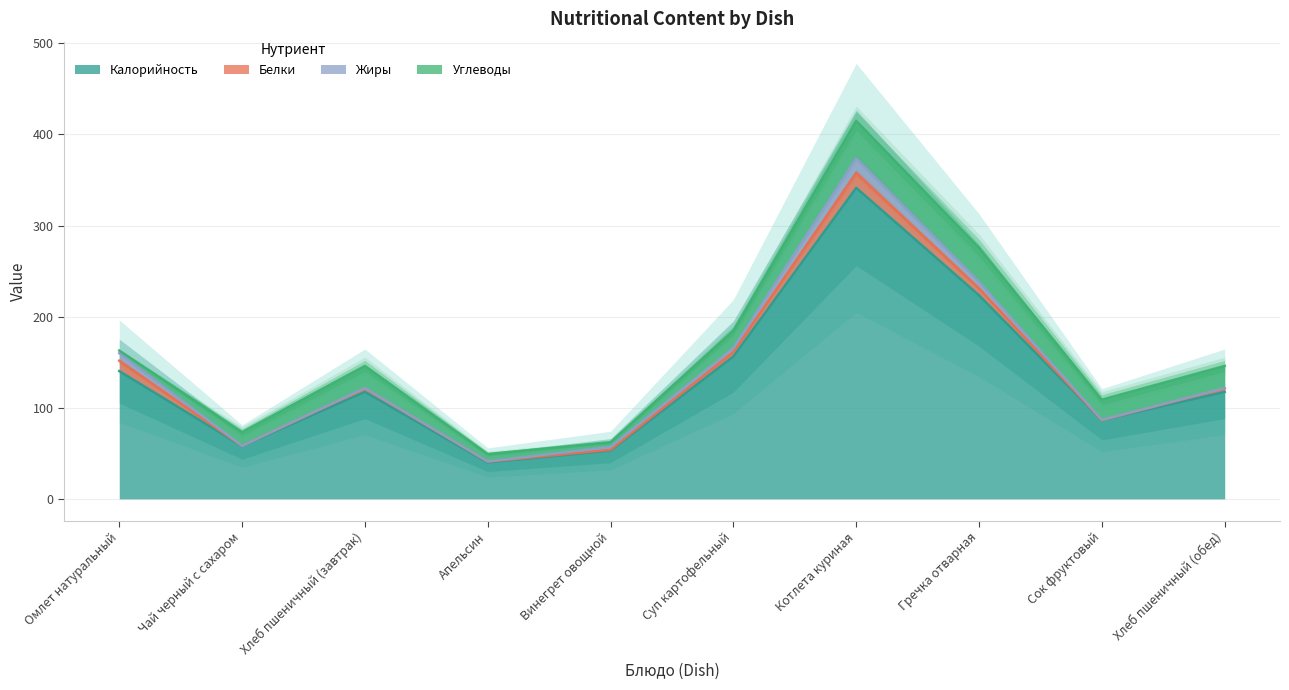

How many lines are shown in the chart?

4